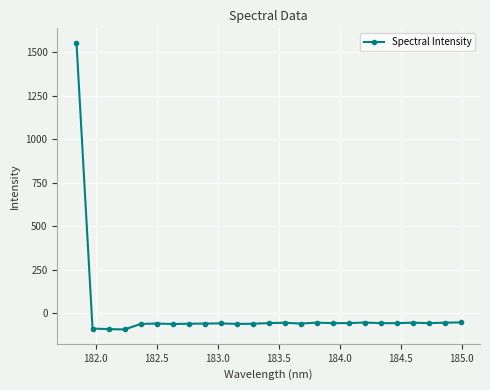

What is the difference between the maximum and minimum values?

1646.5